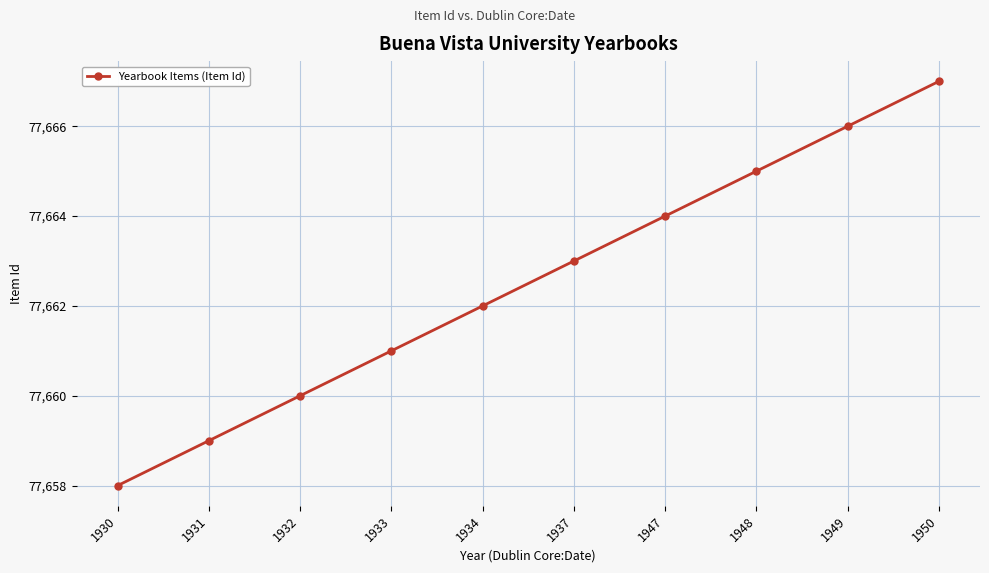

Is it true that the value at 1947 is 38983?

False